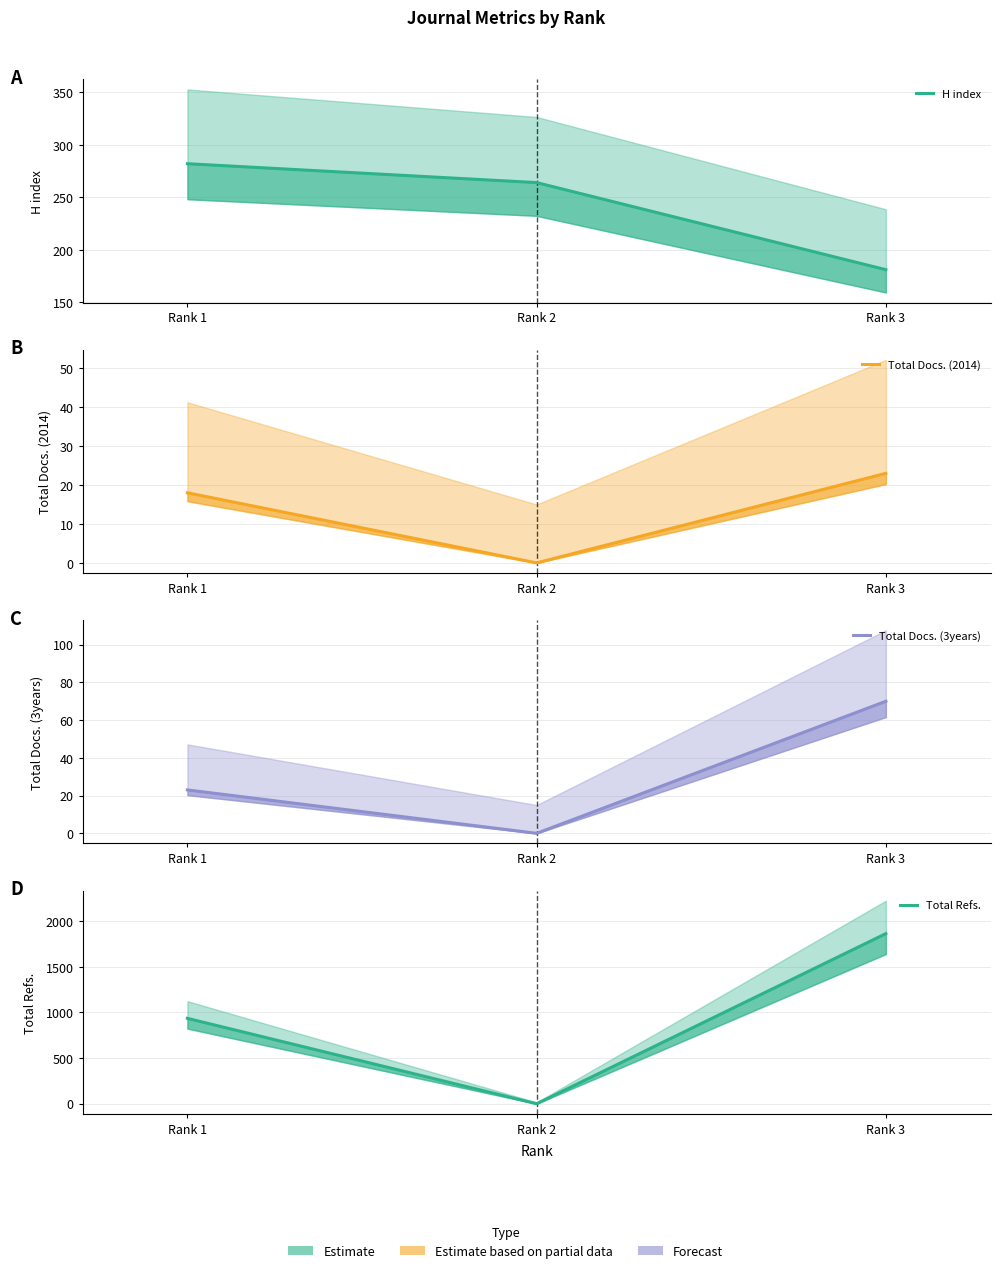

Is it true that H index equals 181 at Rank 3?

True